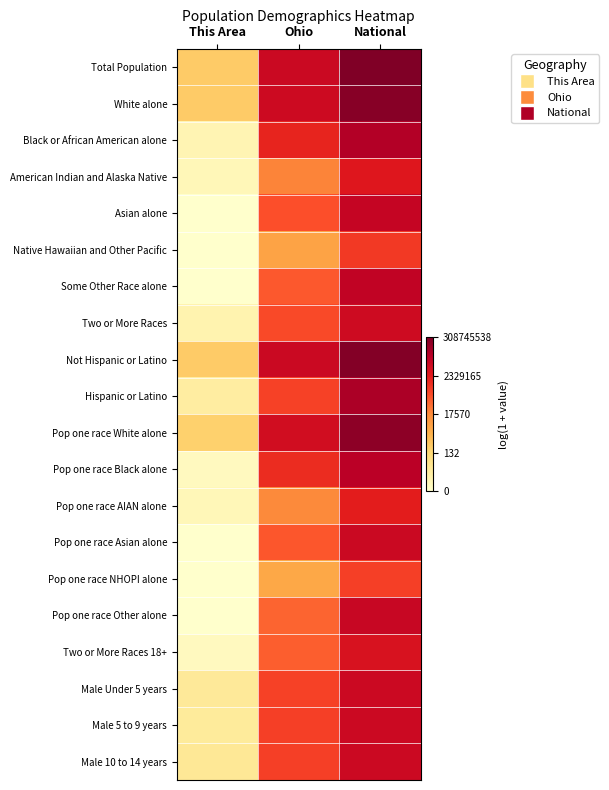

What is the maximum value shown in the chart?

19.5